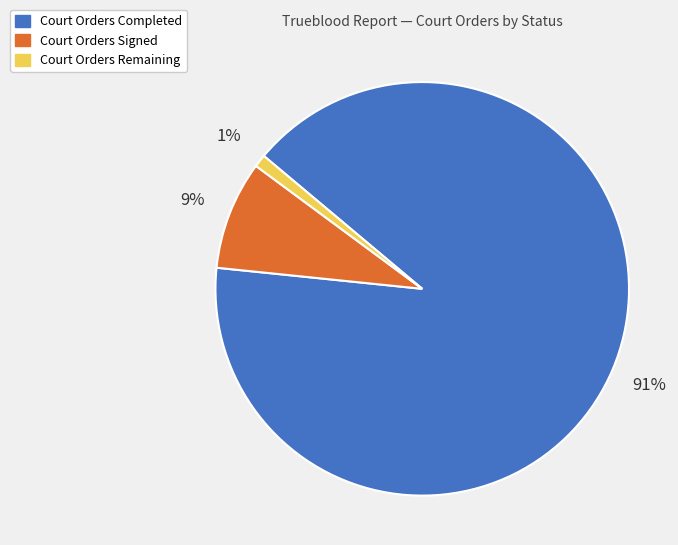

To the nearest percent, what is the average slice percentage?

33%